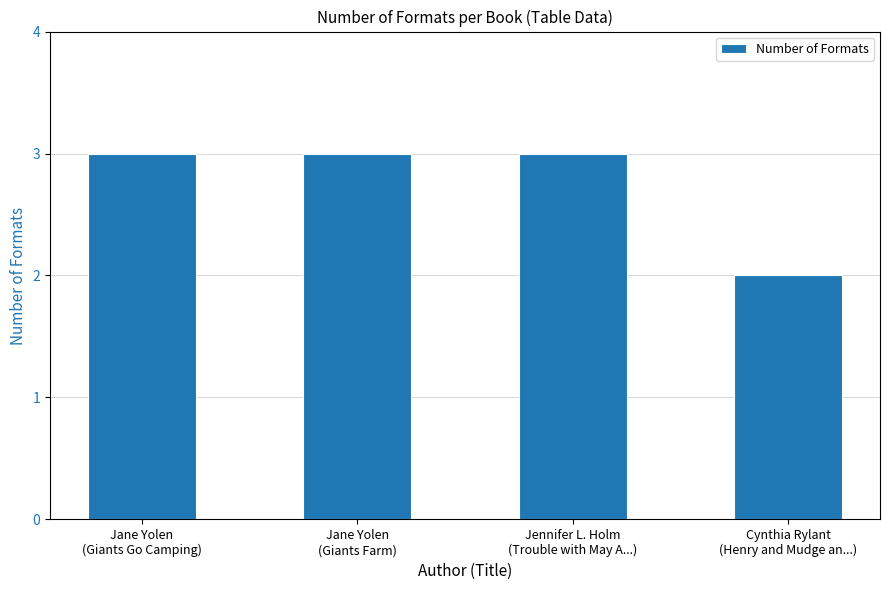

What is the average value?

3